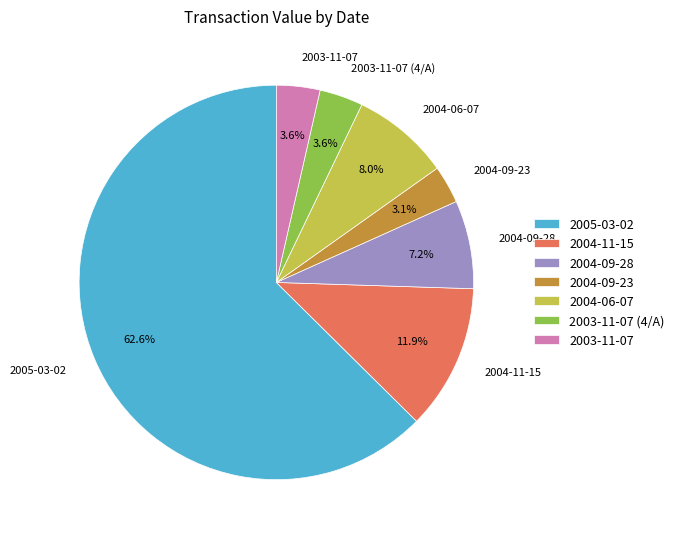

Between 2004-11-15 and 2003-11-07, which is larger?

2004-11-15